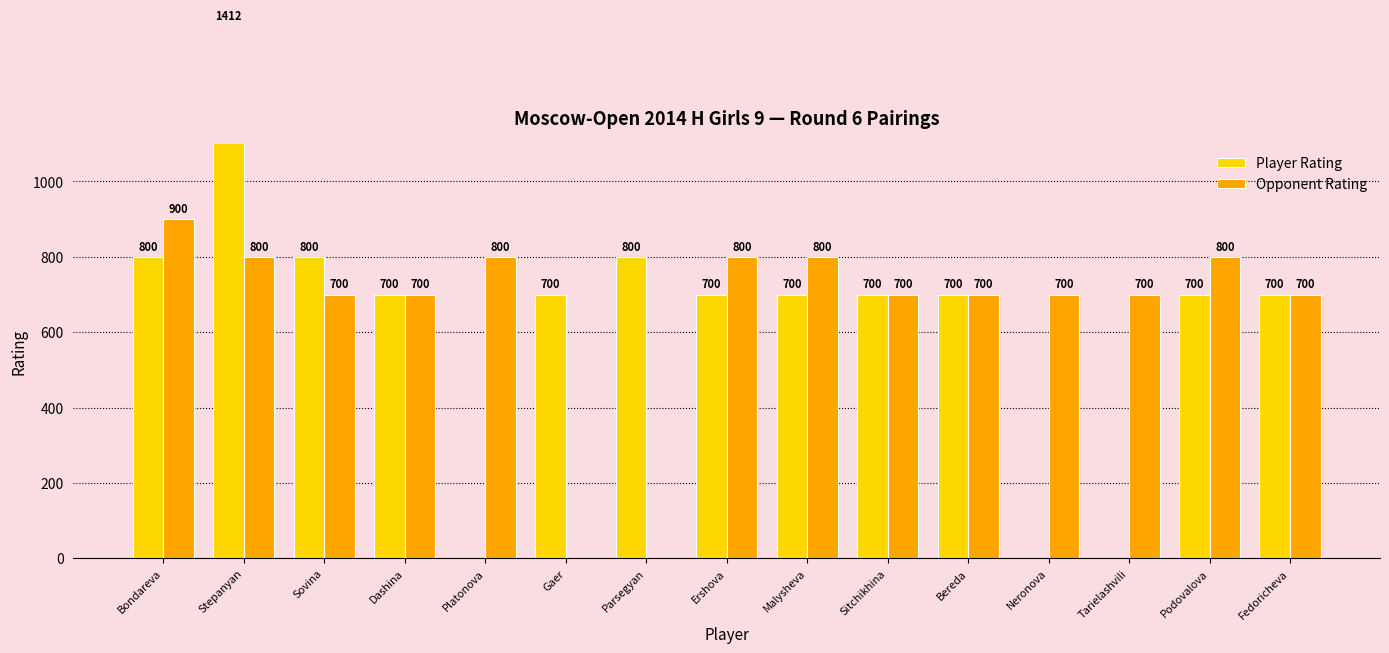

List the series in order of their overall mean, highest first.

Opponent Rating, Player Rating